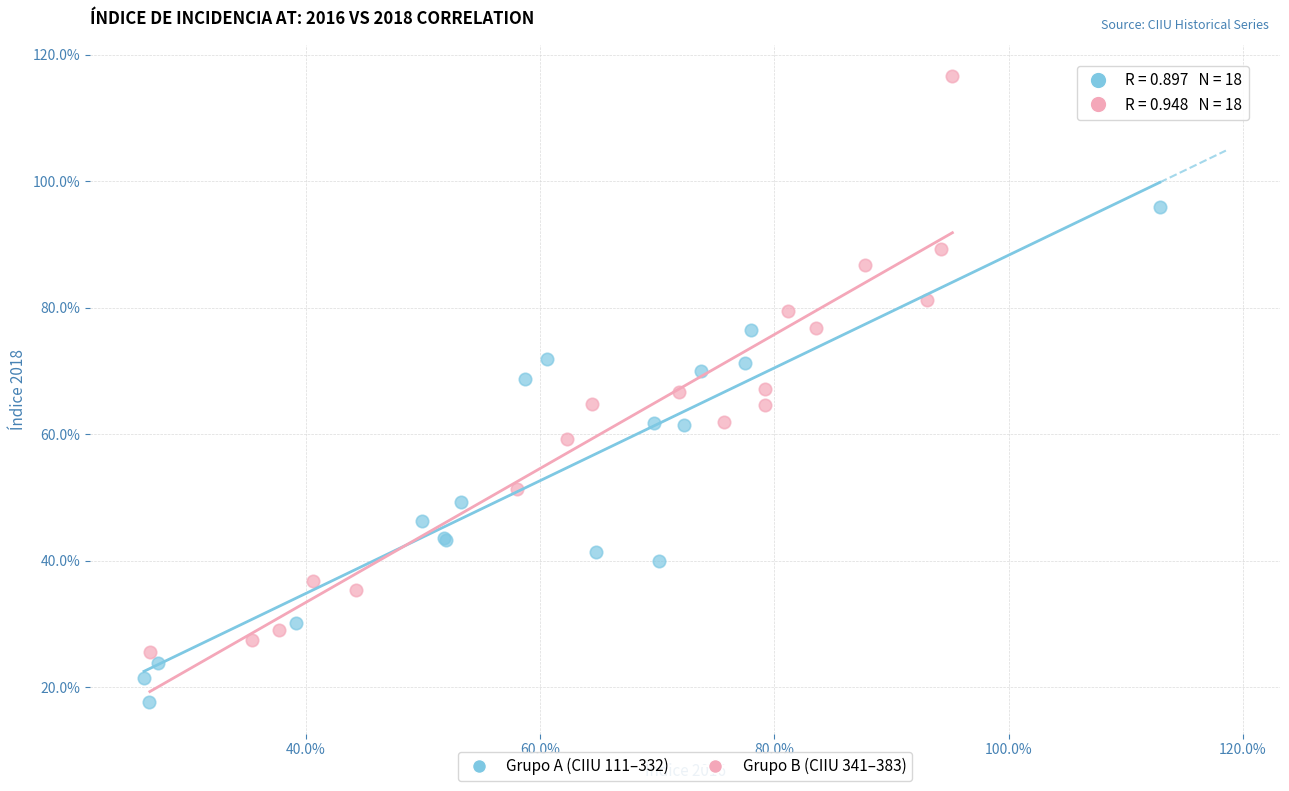

Which series contains the highest Y value?

Grupo B (CIIU 341–383)